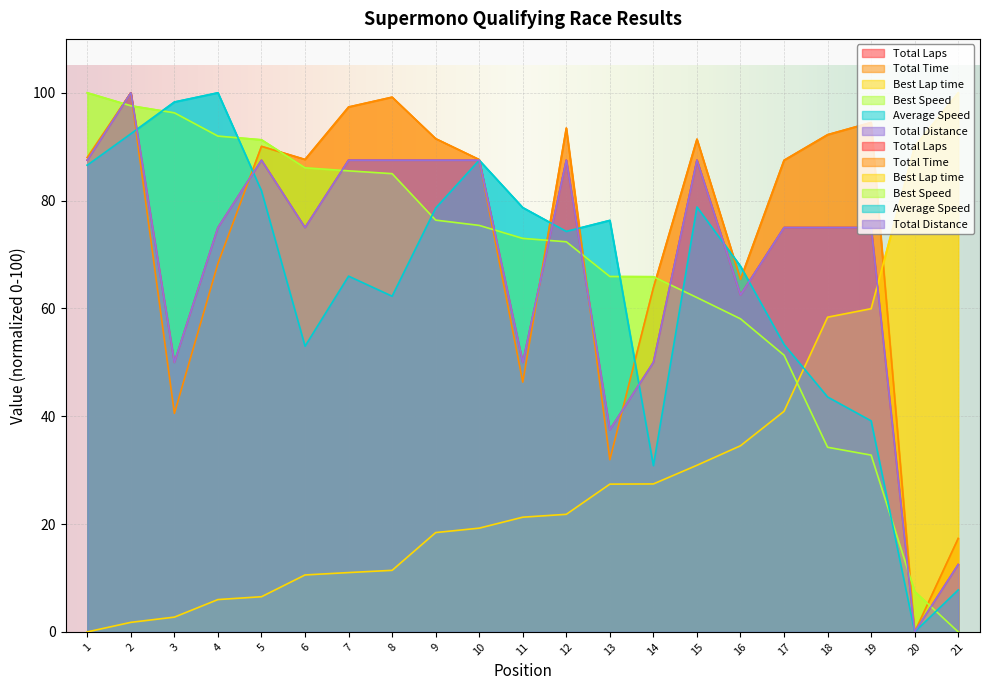

What is the maximum value shown in the chart?

100.0